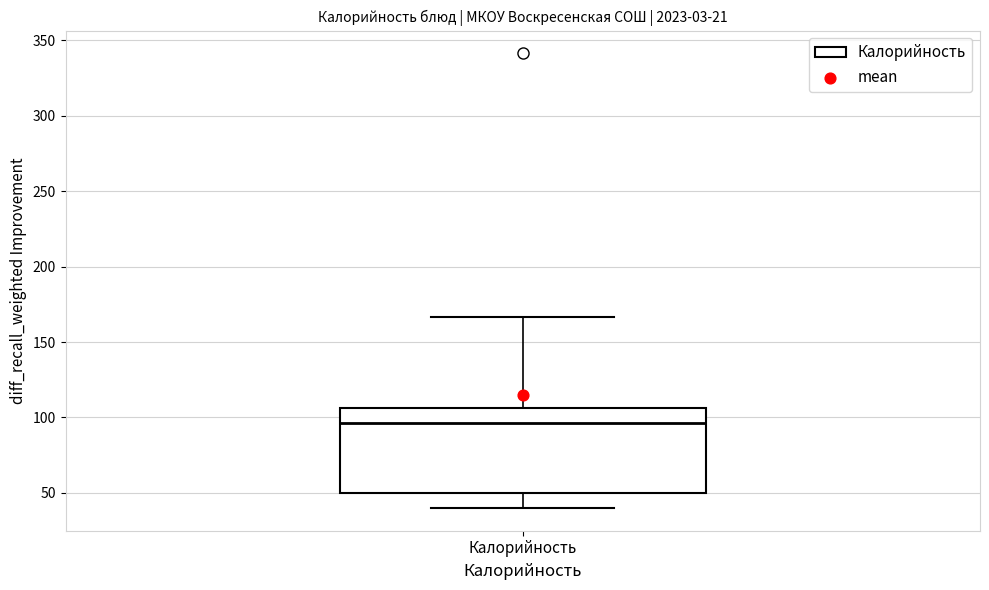

Read this box plot against the y-axis: the position of the median line, the range covered by the box, and the ends of both whiskers. The values are not printed on the chart, so give them approximately, as read against the axis.

median 95, box 50 to 105, whiskers 40 to 165